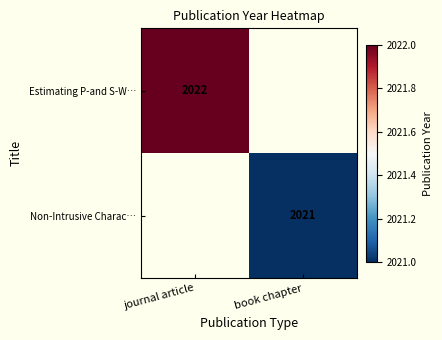

True or false: Non-Intrusive Charac… has a value of 912 at book chapter.

False